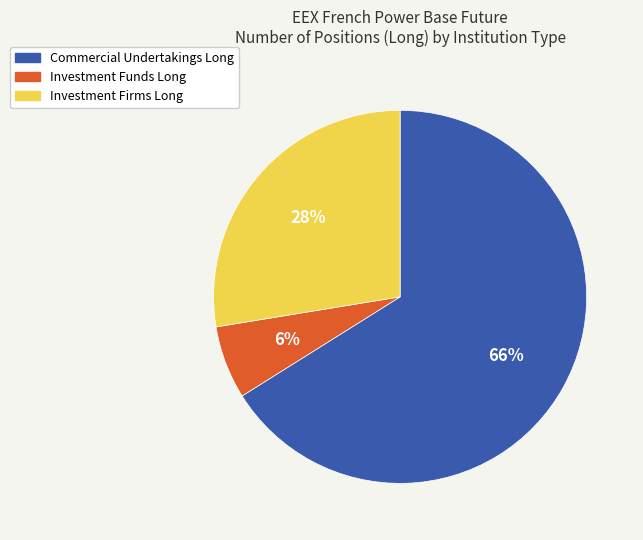

What is the majority slice?

Commercial Undertakings Long